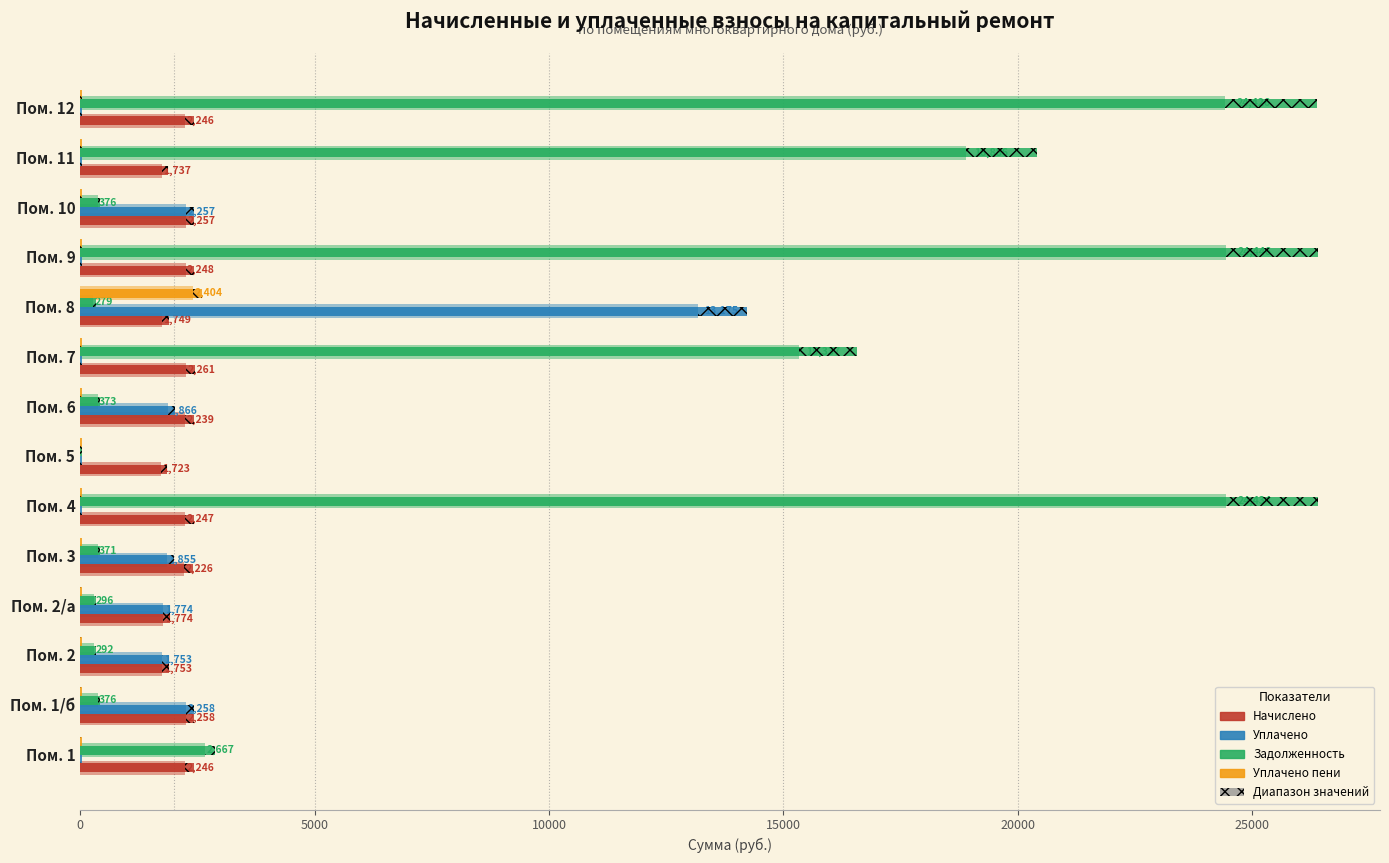

Rank the series by their maximum value, from lowest to highest.

Начислено, Уплачено пени, Уплачено, Задолженность